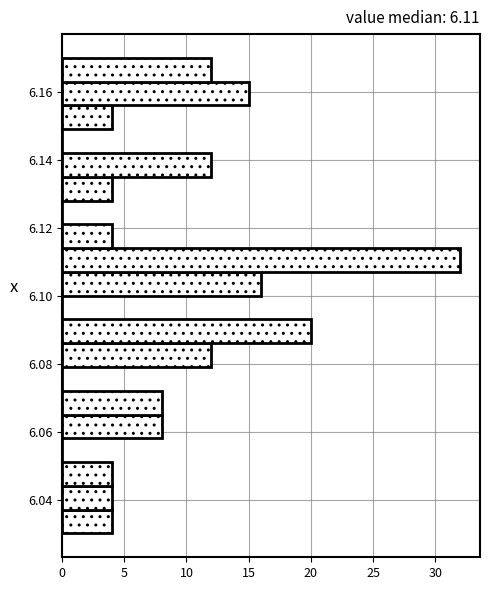

Read against the y-axis, roughly where is the centre of the longest bar?

6.110